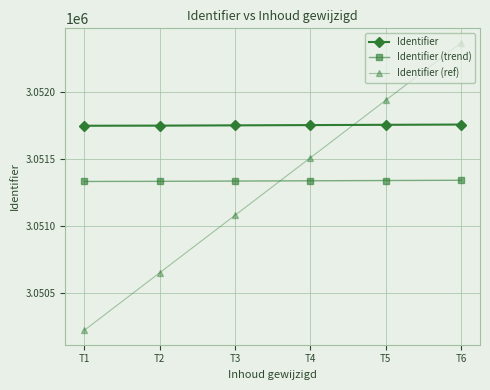

What is the value of the Identifier point at the 6th from the left?

3051758.0